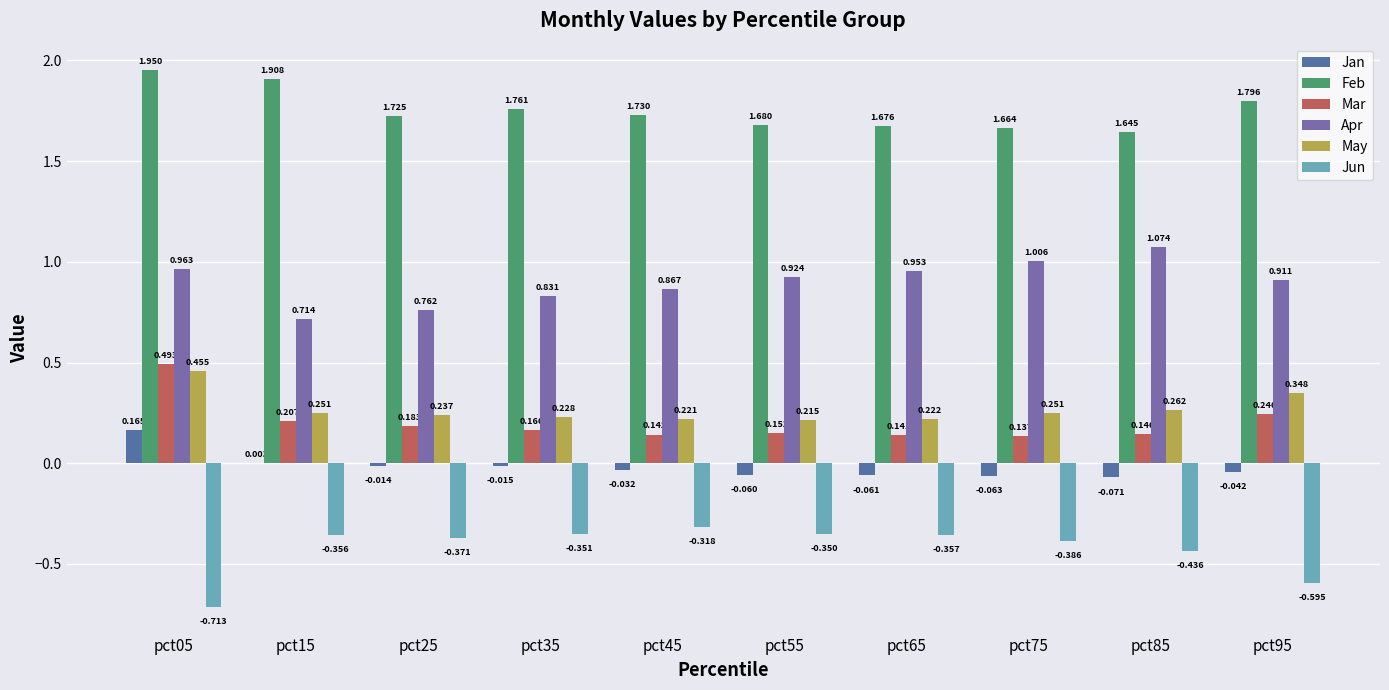

Is it true that Apr equals 0.2 at pct75?

False